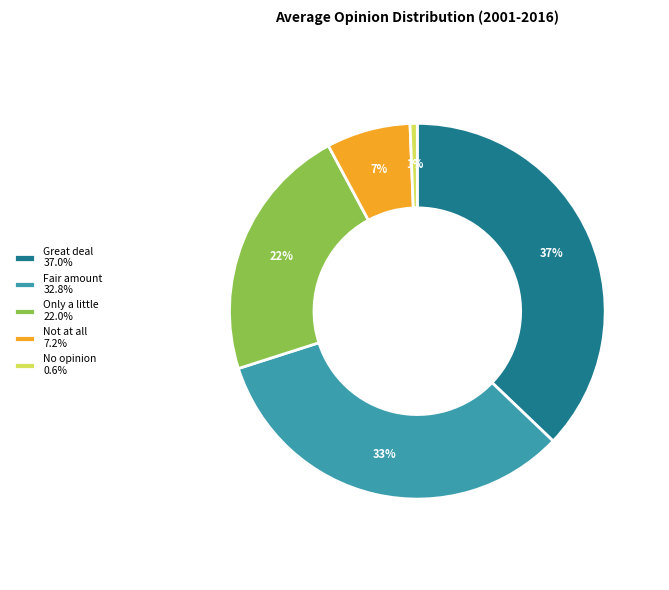

Which category has the smallest portion of the pie?

No opinion